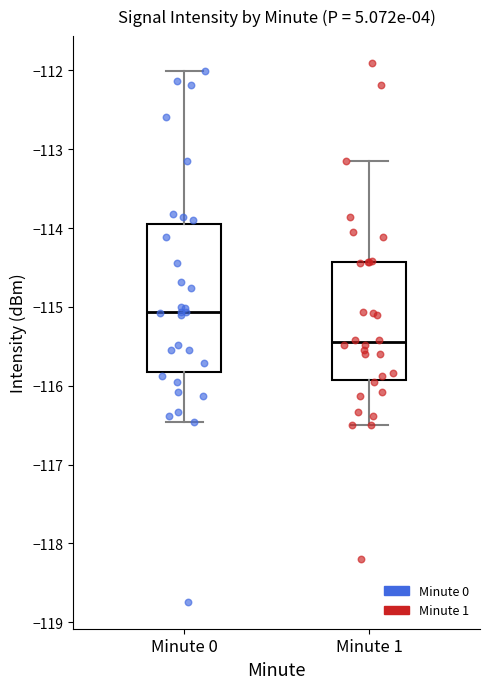

Reading left to right, transcribe this box plot: for each box, give where its median line is, the range the box spans, and where its two whiskers end, as read against the y-axis. The values are not printed on the chart, so give them approximately, as read against the axis.

Minute 0: median -115.1, box -115.8 to -114.0, whiskers -116.5 to -112.0
Minute 1: median -115.5, box -115.9 to -114.4, whiskers -116.5 to -113.1